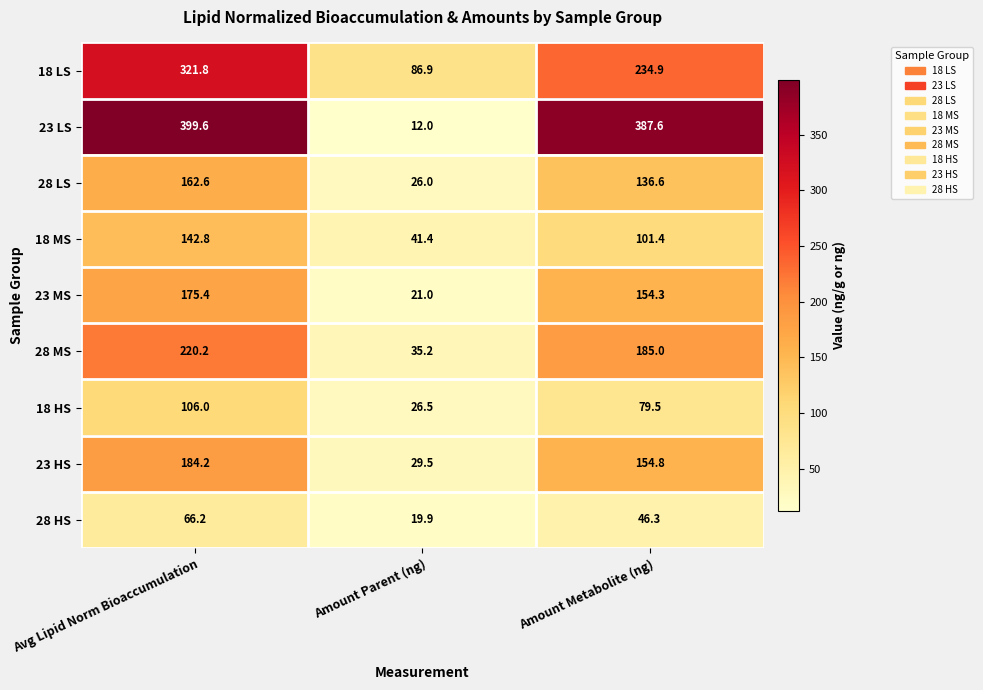

The value of 18 LS at Amount Parent (ng) is 29.7. True or false?

False